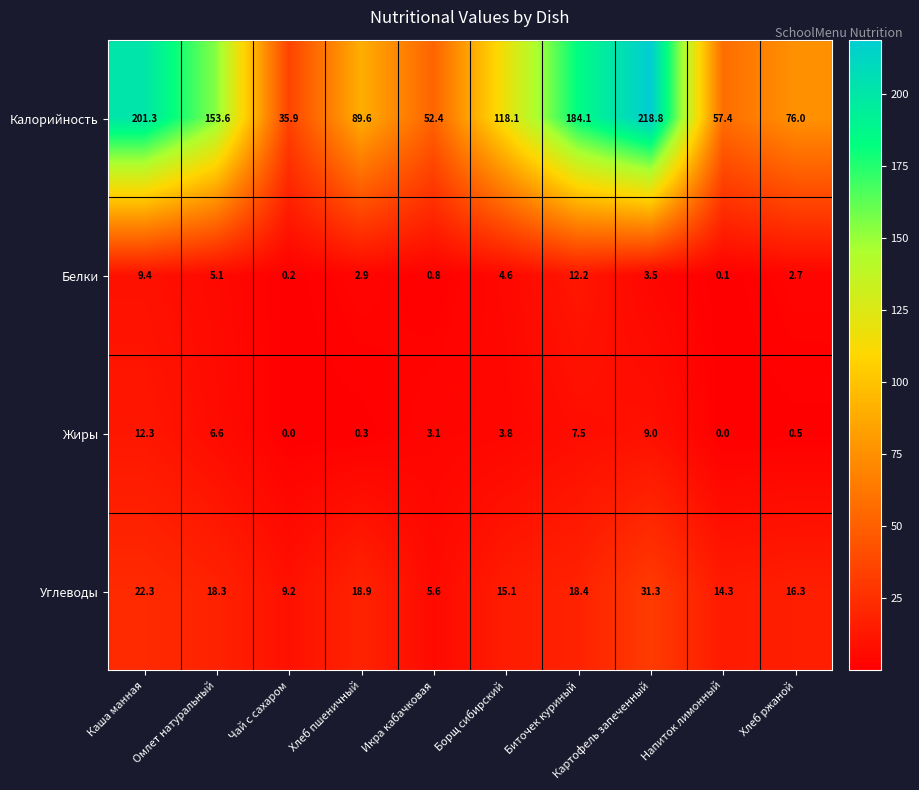

What is the average value of the Калорийность series?

118.7